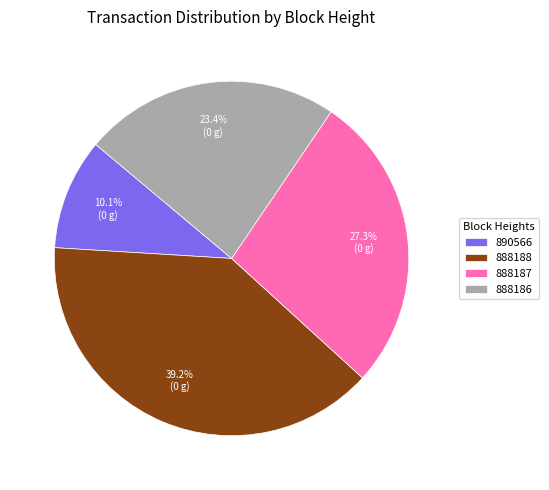

To the nearest percent, what is the average slice percentage?

25%